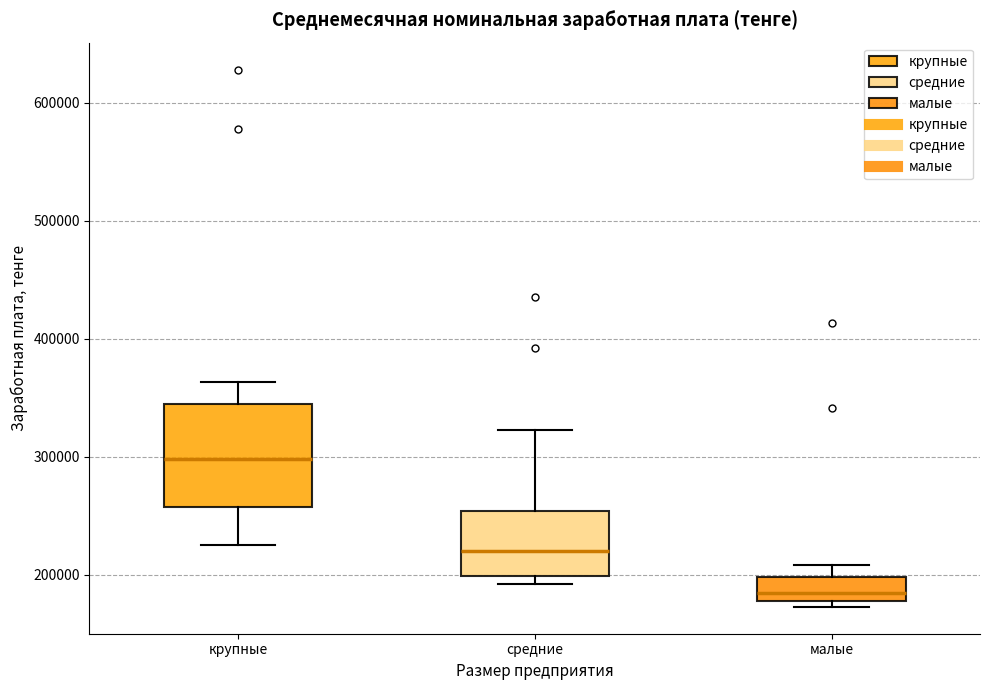

Reading left to right, read every box against the y-axis: the position of its median line, the range the box covers, and the ends of its whiskers. The values are not printed on the chart, so give them approximately, as read against the axis.

крупные: median 300000, box 260000 to 340000, whiskers 230000 to 360000
средние: median 220000, box 200000 to 250000, whiskers 190000 to 320000
малые: median 180000 (just above the box's lower edge), box 180000 to 200000, whiskers 170000 to 210000